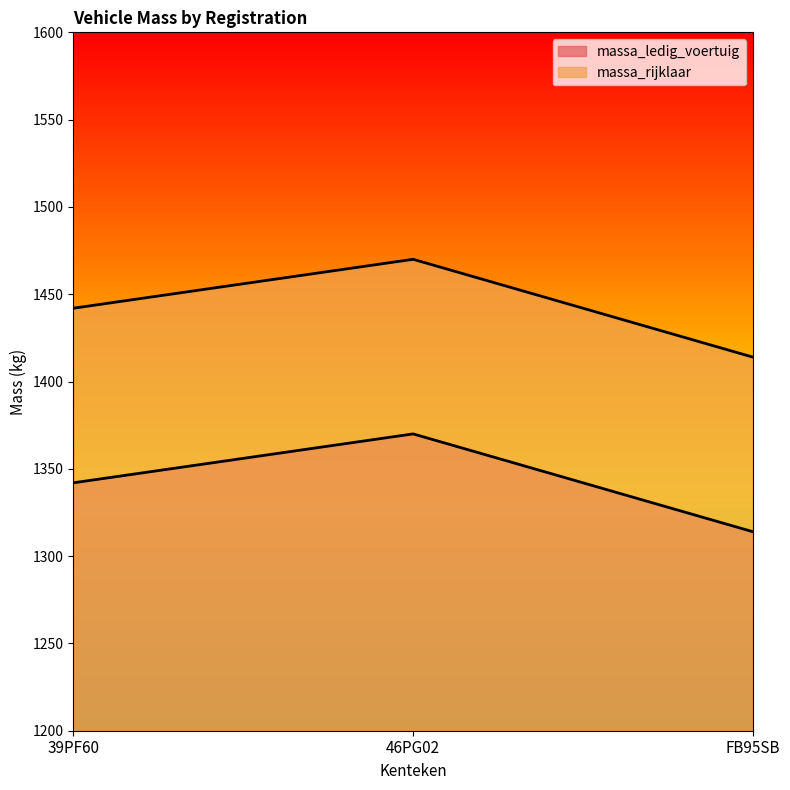

Rank the series by their average value, from lowest to highest.

massa_ledig_voertuig, massa_rijklaar